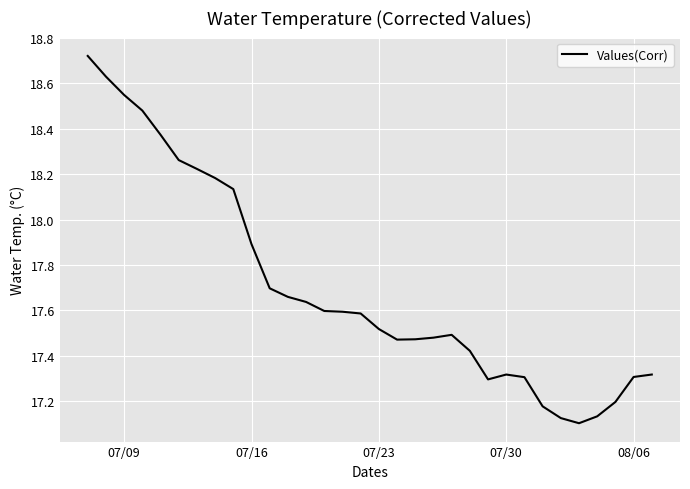

What is the difference between the maximum and minimum values?

1.6